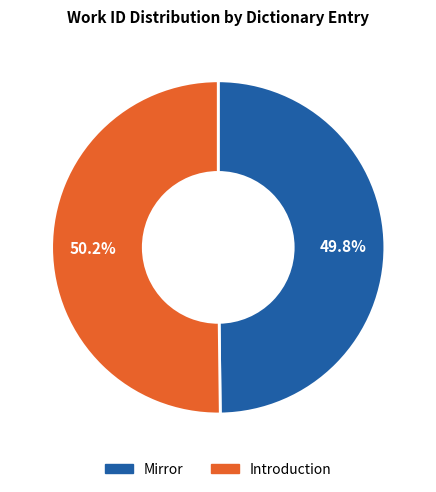

How much of the chart is everything except Introduction?

49.8%